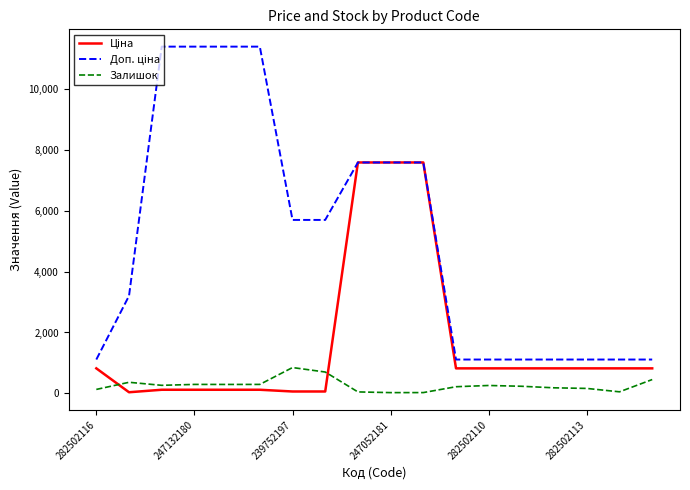

What is the greatest value displayed?

11410.0